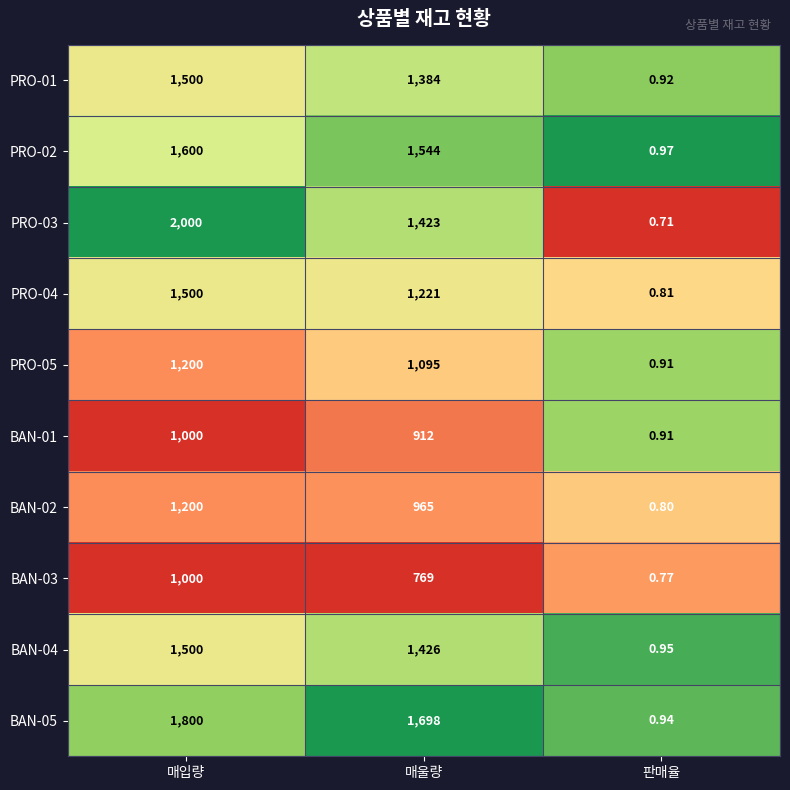

Is the value of BAN-05 at 매울량 greater than the value of PRO-02 at 매울량?

Yes